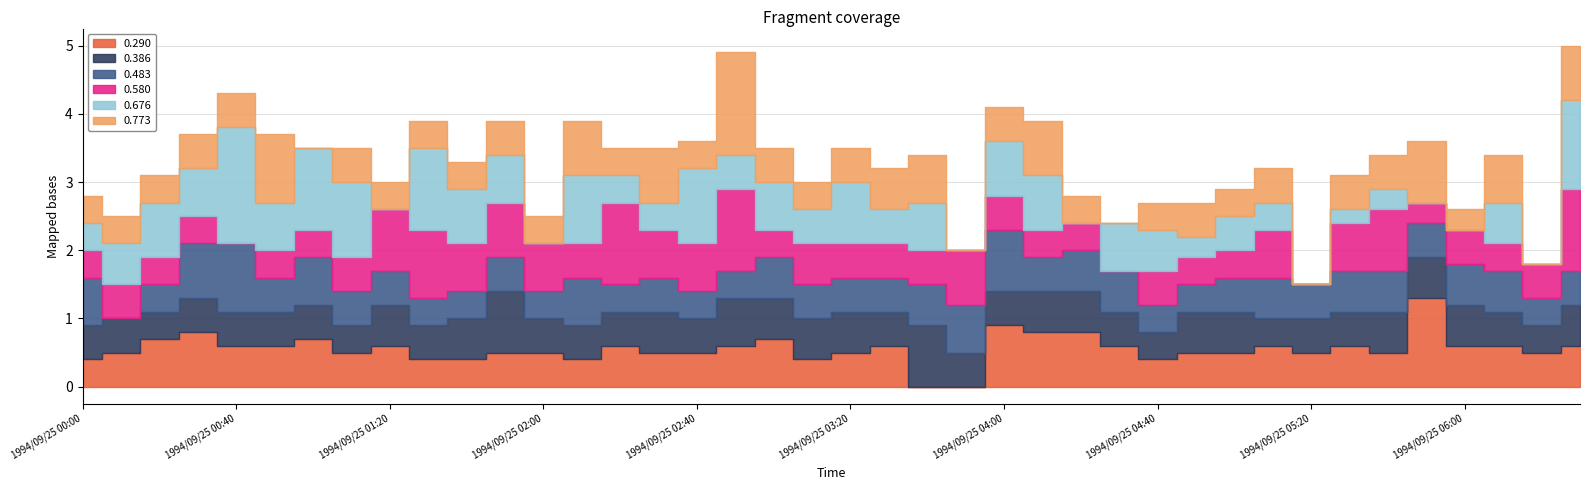

Reading left to right, transcribe all the data shown in this chart.

0.290: 0.4	0.5	0.7	0.8	0.6	0.6	0.7	0.5	0.6	0.4	0.4	0.5	0.5	0.4	0.6	0.5	0.5	0.6	0.7	0.4	0.5	0.6	0.0	0.0	0.9	0.8	0.8	0.6	0.4	0.5	0.5	0.6	0.5	0.6	0.5	1.3	0.6	0.6	0.5	0.6
0.386: 0.5	0.5	0.4	0.5	0.5	0.5	0.5	0.4	0.6	0.5	0.6	0.9	0.5	0.5	0.5	0.6	0.5	0.7	0.6	0.6	0.6	0.5	0.9	0.5	0.5	0.6	0.6	0.5	0.4	0.6	0.6	0.4	0.5	0.5	0.6	0.6	0.6	0.5	0.4	0.6
0.483: 0.7	0.0	0.4	0.8	1.0	0.5	0.7	0.5	0.5	0.4	0.4	0.5	0.4	0.7	0.4	0.5	0.4	0.4	0.6	0.5	0.5	0.5	0.6	0.7	0.9	0.5	0.6	0.6	0.4	0.4	0.5	0.6	0.5	0.6	0.6	0.5	0.6	0.6	0.4	0.5
0.580: 0.4	0.5	0.4	0.4	0.0	0.4	0.4	0.5	0.9	1.0	0.7	0.8	0.7	0.5	1.2	0.7	0.7	1.2	0.4	0.6	0.5	0.5	0.5	0.8	0.5	0.4	0.4	0.0	0.5	0.4	0.4	0.7	0.0	0.7	0.9	0.3	0.5	0.4	0.5	1.2
0.676: 0.4	0.6	0.8	0.7	1.7	0.7	1.2	1.1	0.0	1.2	0.8	0.7	0.0	1.0	0.4	0.4	1.1	0.5	0.7	0.5	0.9	0.5	0.7	0.0	0.8	0.8	0.0	0.7	0.6	0.3	0.5	0.4	0.0	0.2	0.3	0.0	0.0	0.6	0.0	1.3
0.773: 0.4	0.4	0.4	0.5	0.5	1.0	0.0	0.5	0.4	0.4	0.4	0.5	0.4	0.8	0.4	0.8	0.4	1.5	0.5	0.4	0.5	0.6	0.7	0.0	0.5	0.8	0.4	0.0	0.4	0.5	0.4	0.5	0.0	0.5	0.5	0.9	0.3	0.7	0.0	0.8